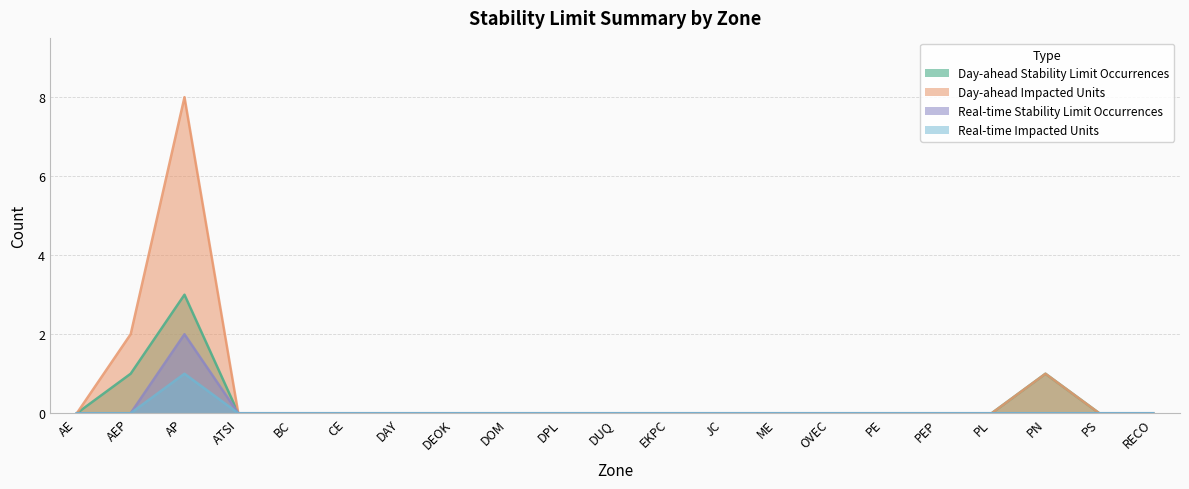

List the labels in order of Day-ahead Impacted Units value, largest first.

AP, AEP, PN, AE, ATSI, BC, CE, DAY, DEOK, DOM, DPL, DUQ, EKPC, JC, ME, OVEC, PE, PEP, PL, PS, RECO